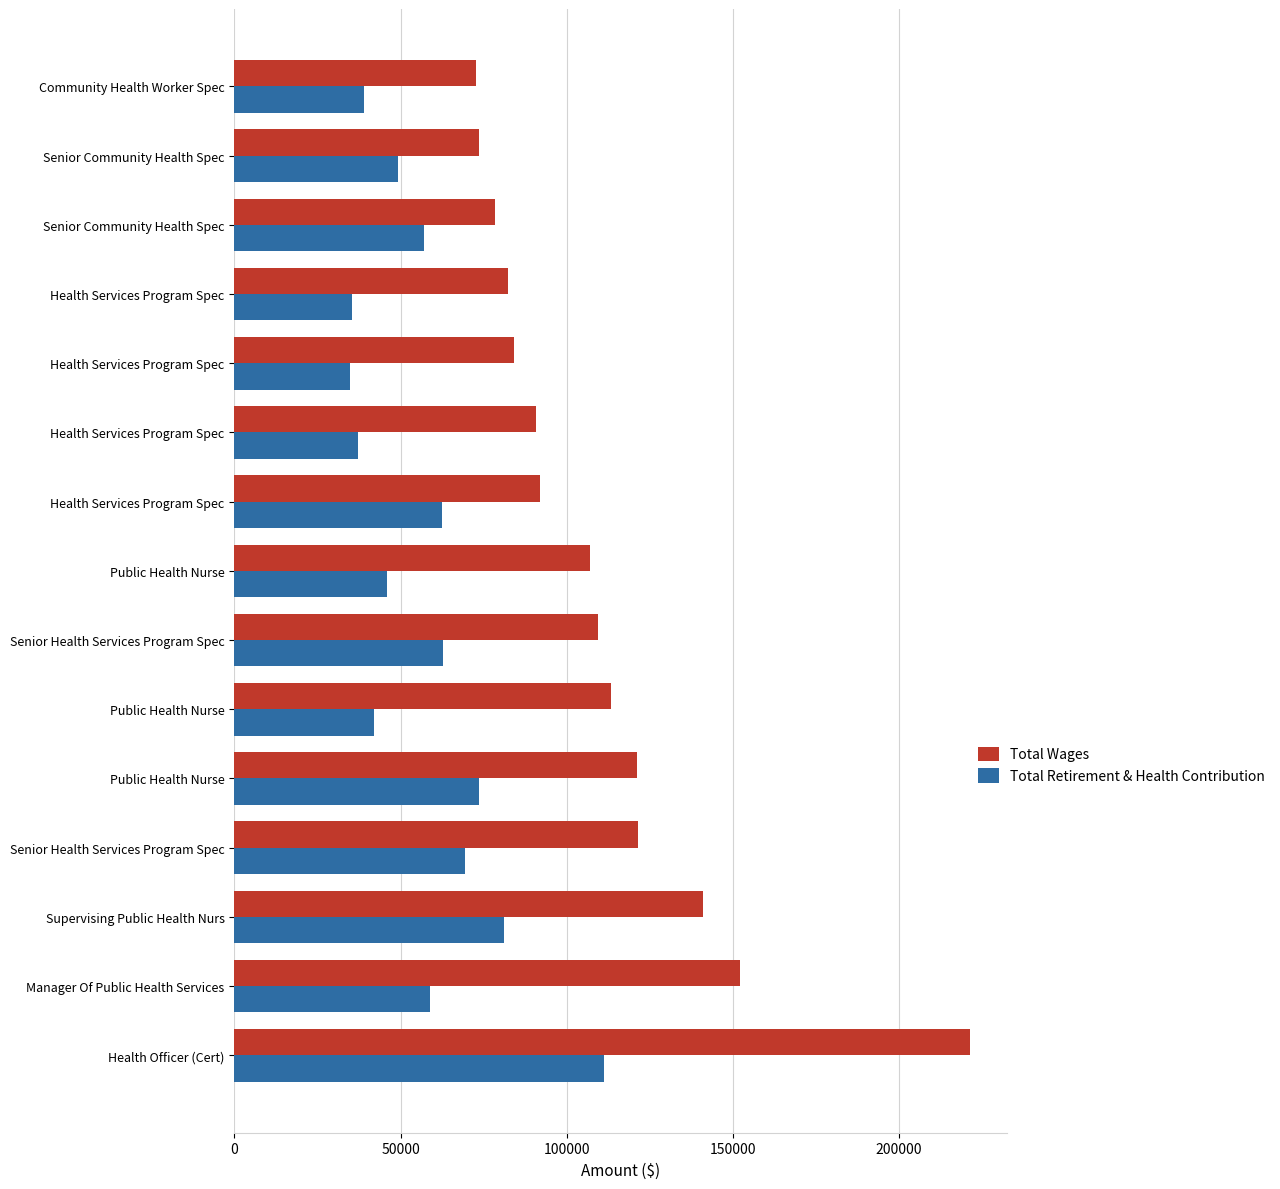

How many series are shown in this chart?

2